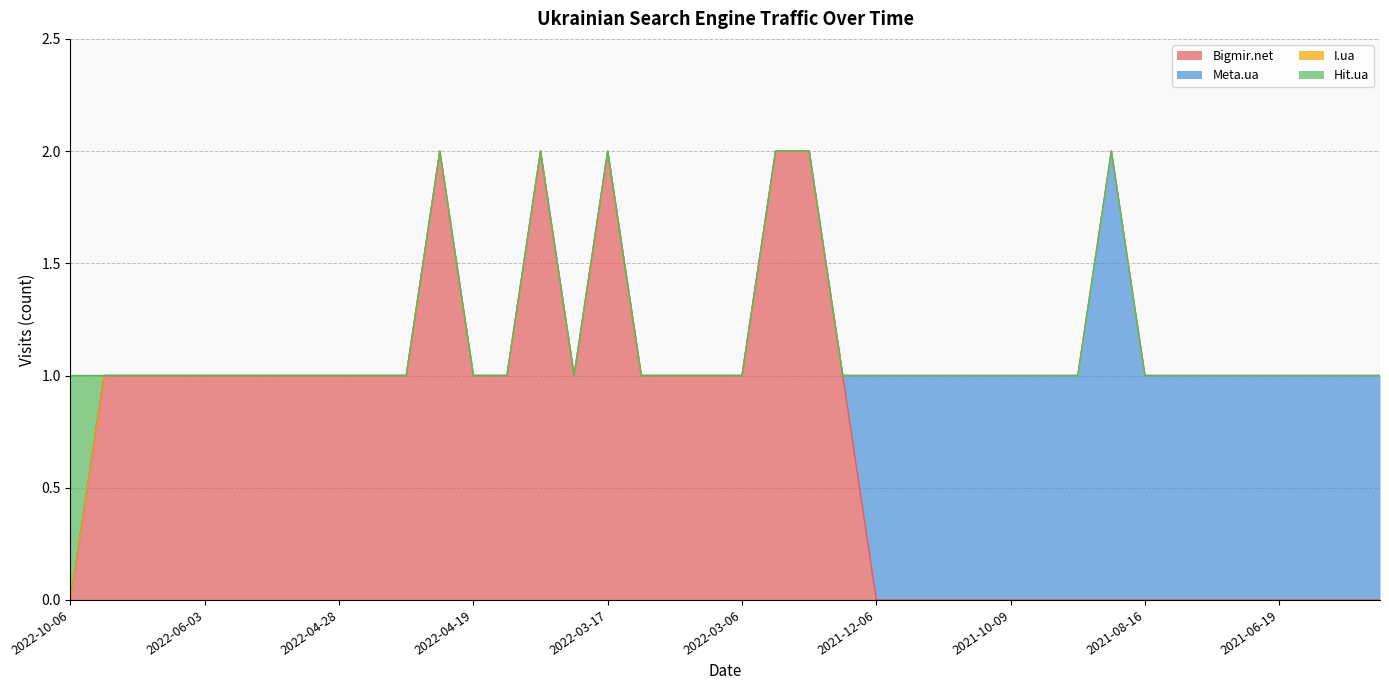

How many lines are shown in the chart?

4